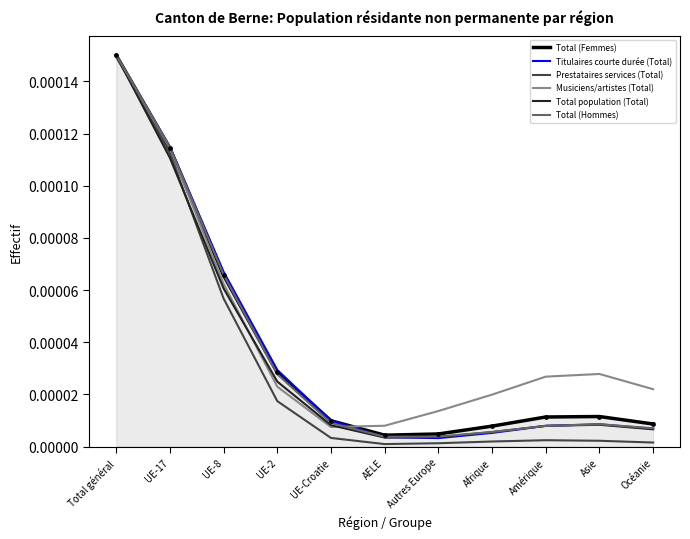

Which series reaches the maximum Y coordinate?

Total (Femmes)